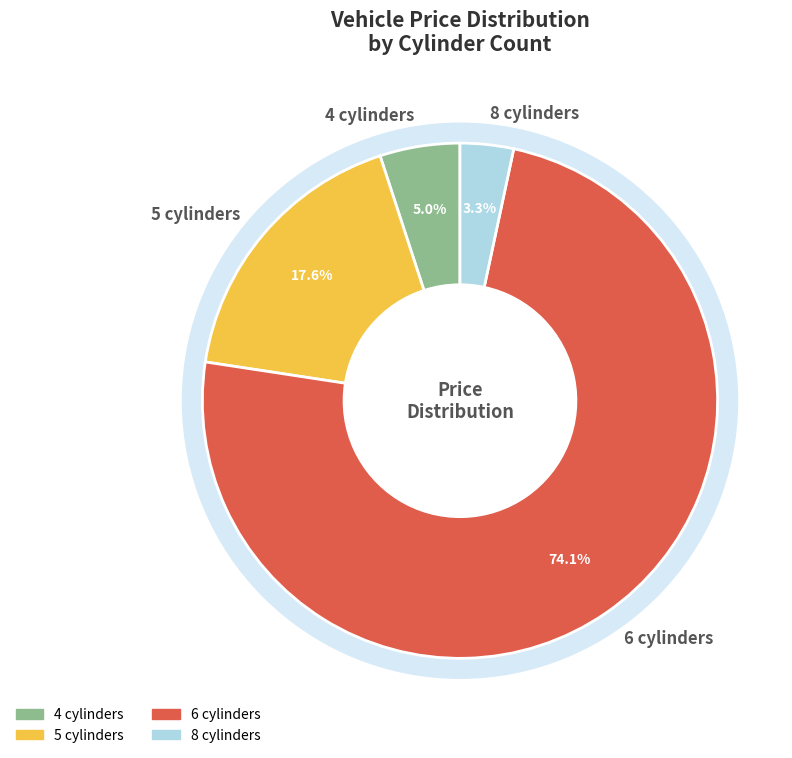

Is it true that 6 is 63% of the pie?

False